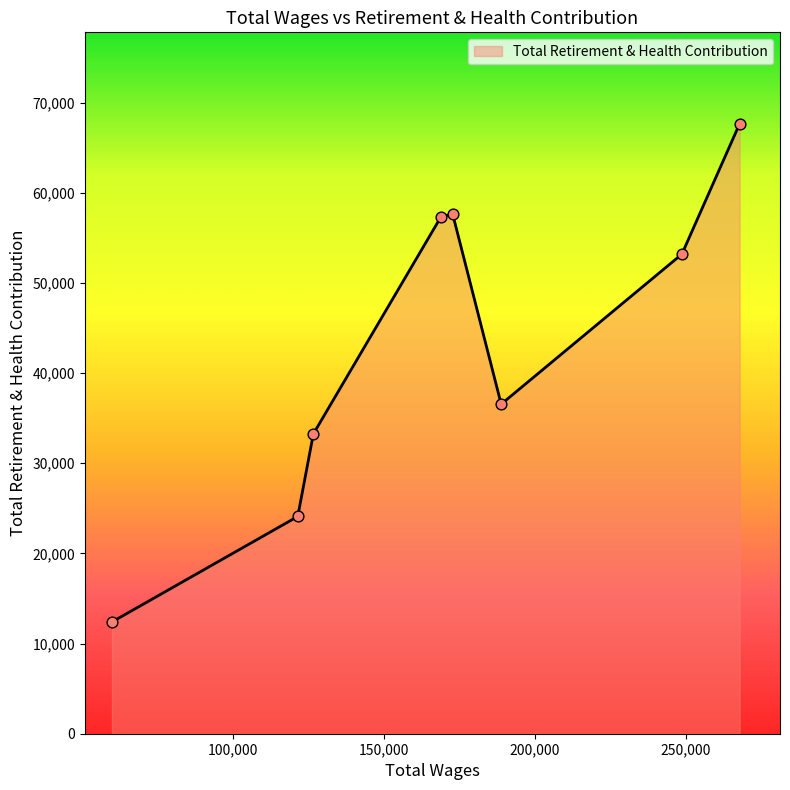

What is the minimum value shown in the chart?

12396